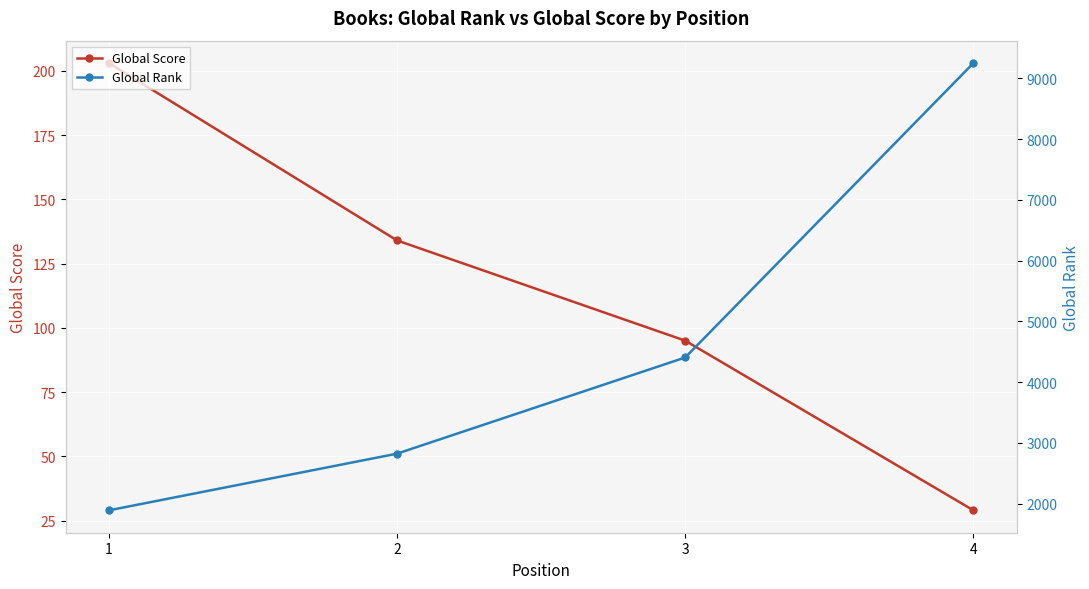

The value of Global Rank at 2 is 2822. True or false?

True